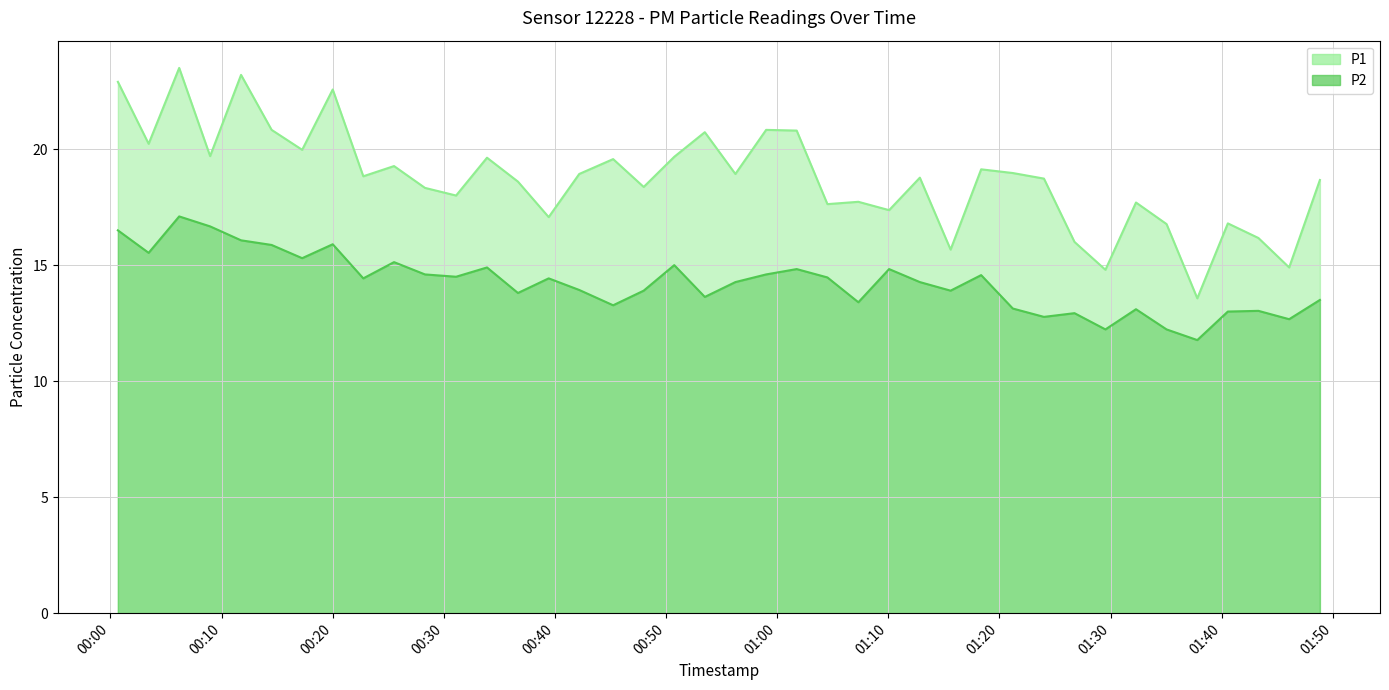

How many interior local valleys does the P1 series have?

14